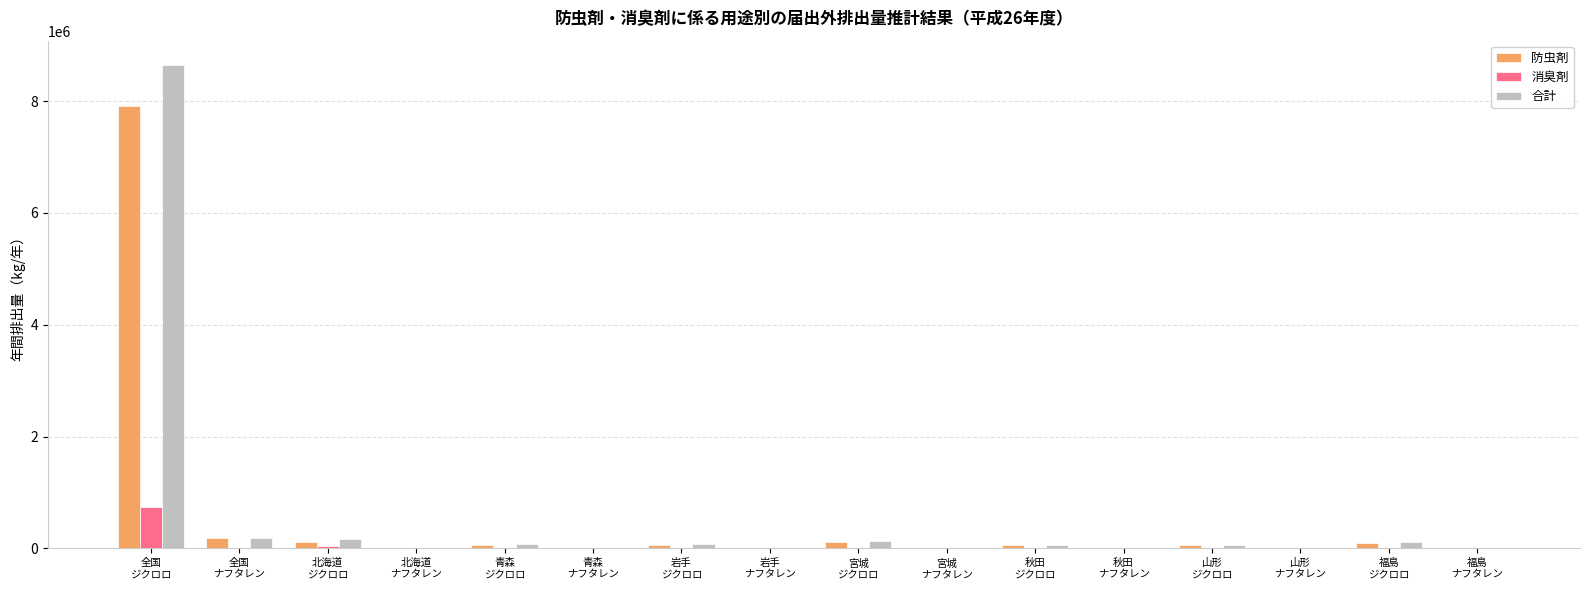

What is the maximum value for 消臭剤?

743100.0